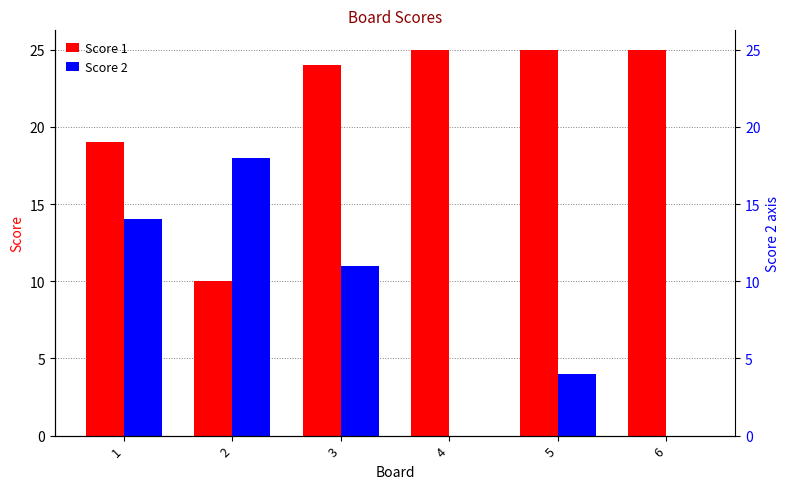

Is the value of Score 1 at 3 greater than the value of Score 2 at 2?

Yes